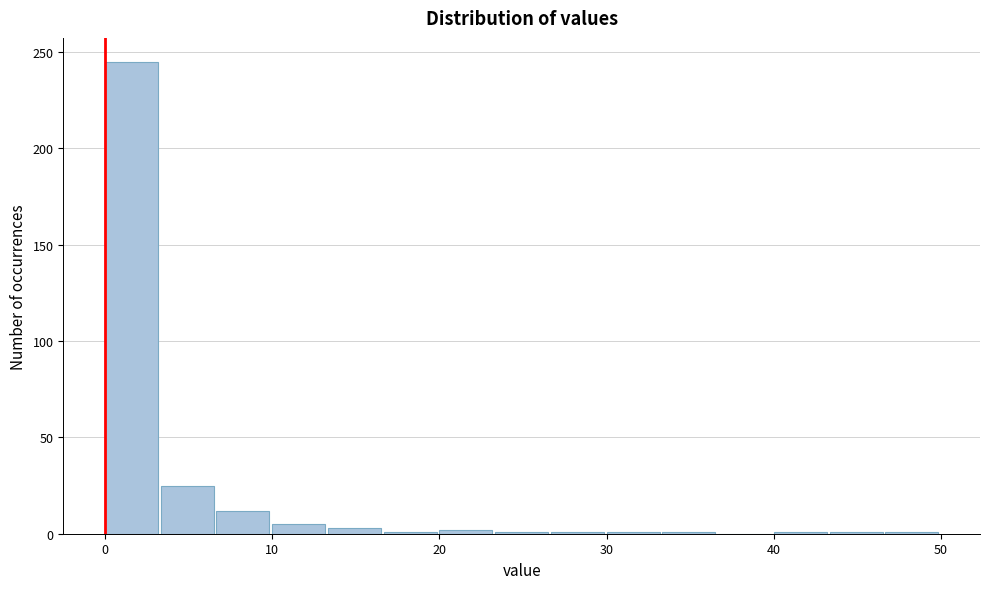

Around what value on the x-axis is the tallest bar? Give the approximate position of its centre, as read against the axis.

2